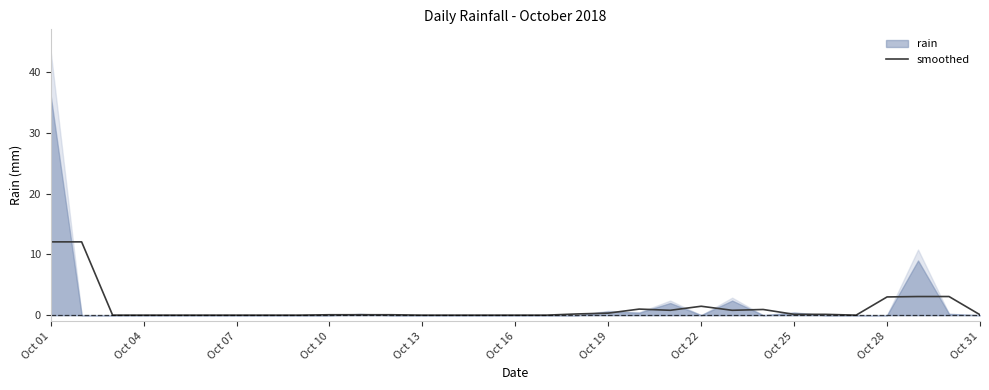

What is the maximum value for smoothed?

12.1